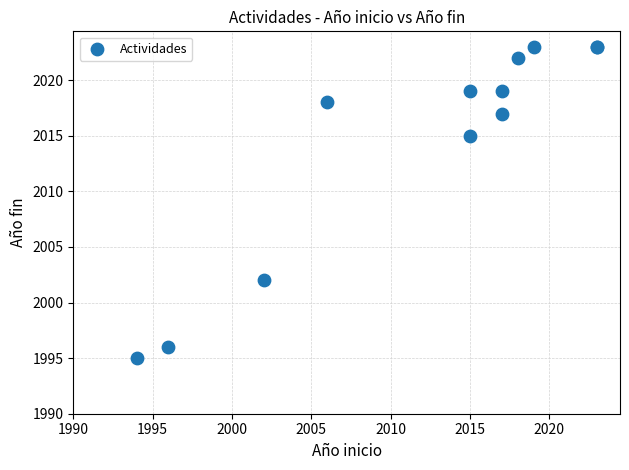

What Y value in the scatter plot is closest to 2009?

2015